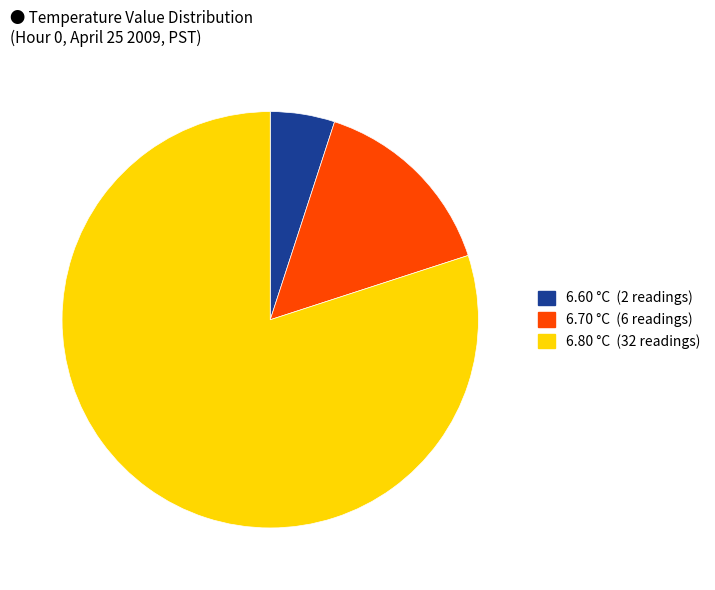

Count the number of slices in the pie.

3